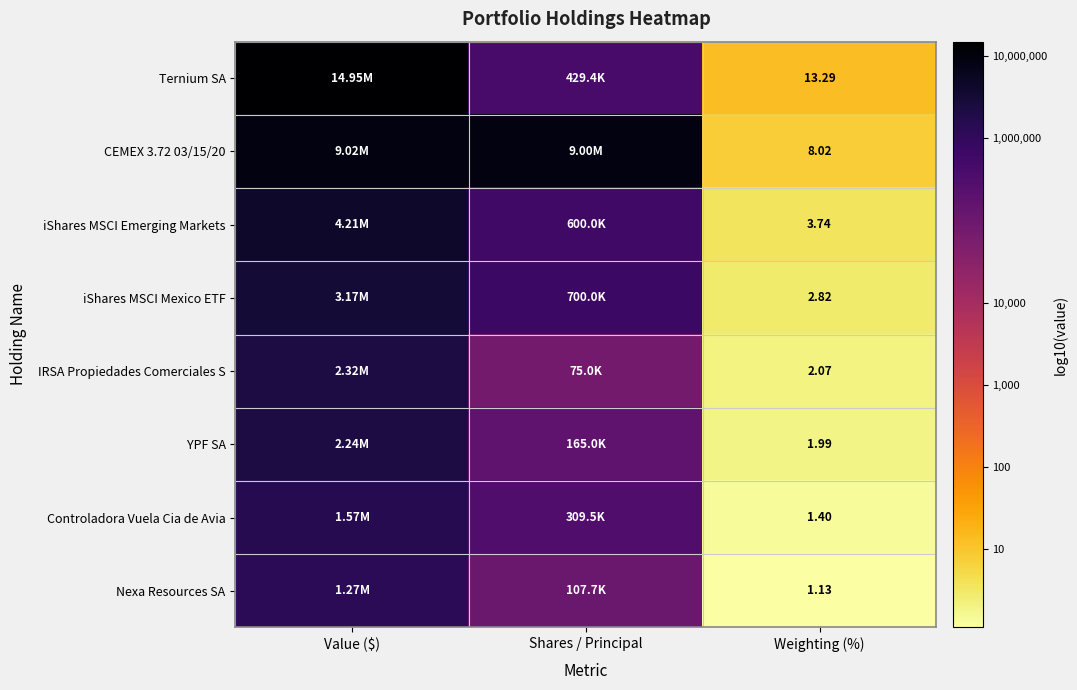

At Value ($), list the series in order from smallest to largest.

Nexa Resources SA, Controladora Vuela Cia de Avia, YPF SA, IRSA Propiedades Comerciales S, iShares MSCI Mexico ETF, iShares MSCI Emerging Markets, CEMEX 3.72 03/15/20, Ternium SA